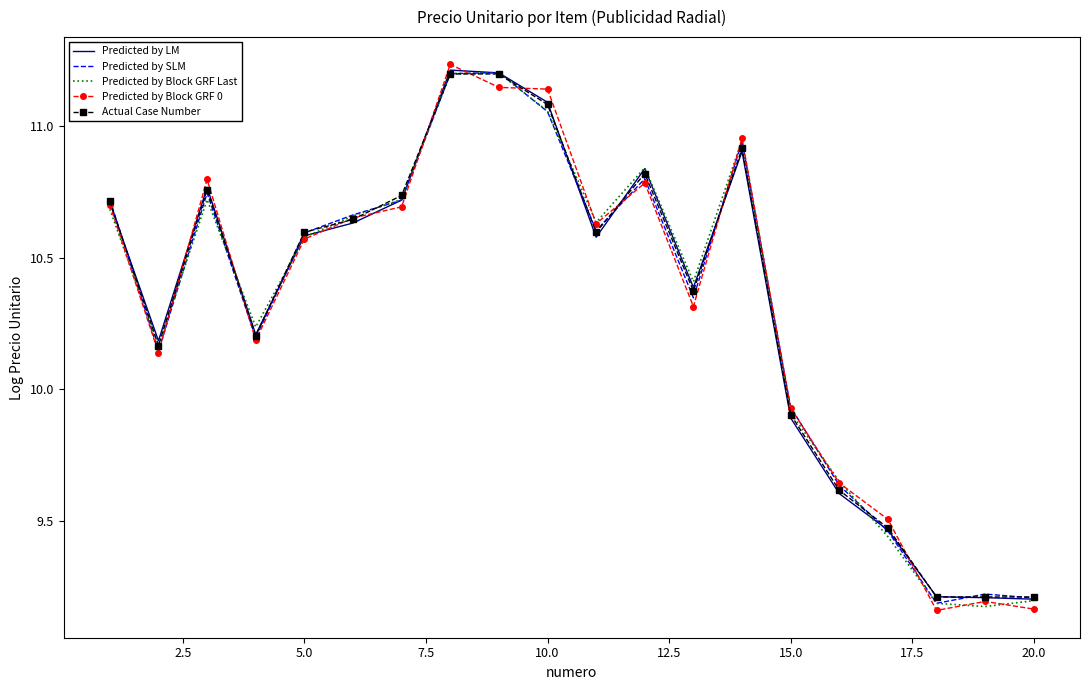

Rank the series by their average value, from lowest to highest.

Predicted by Block GRF 0, Predicted by SLM, Predicted by LM, Predicted by Block GRF Last, Actual Case Number